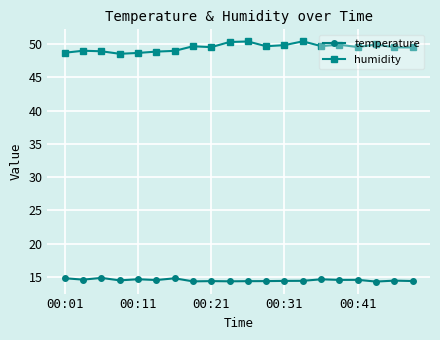

What is the maximum value shown in the chart?

50.4